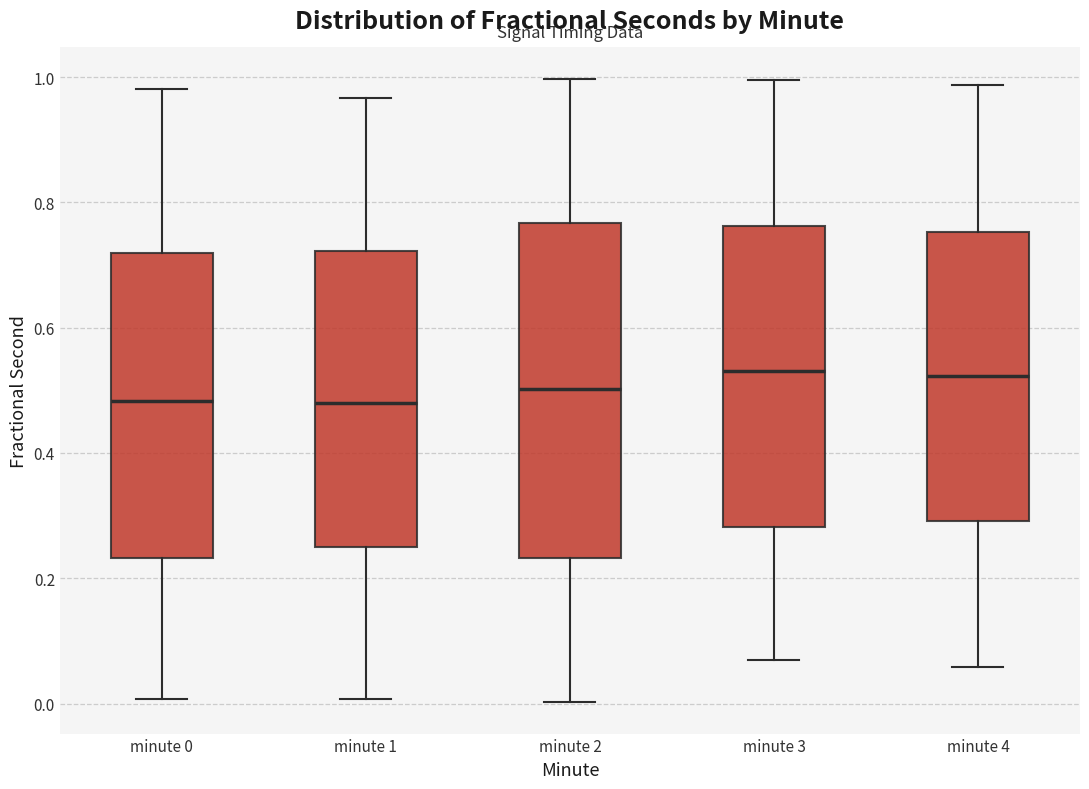

Where does the upper whisker of the box for minute 0 end on the y-axis? The values are not printed on the chart, so give them approximately, as read against the axis.

0.98